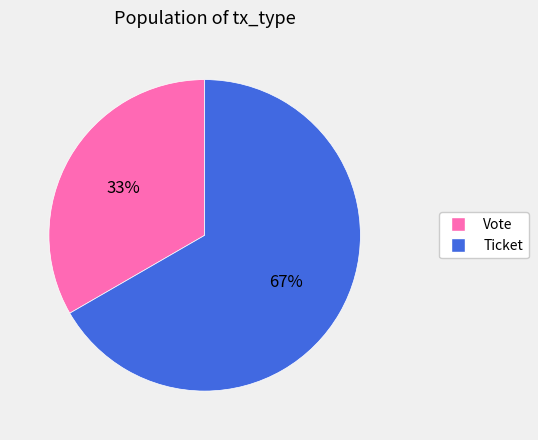

What percentage is the Ticket slice, to the nearest percent?

67%